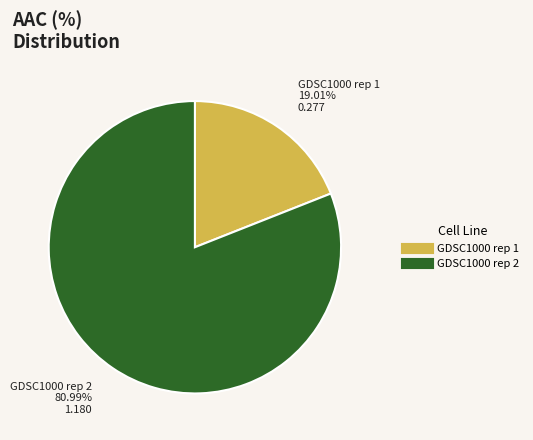

Is GDSC1000 rep 2 the majority of the pie?

Yes